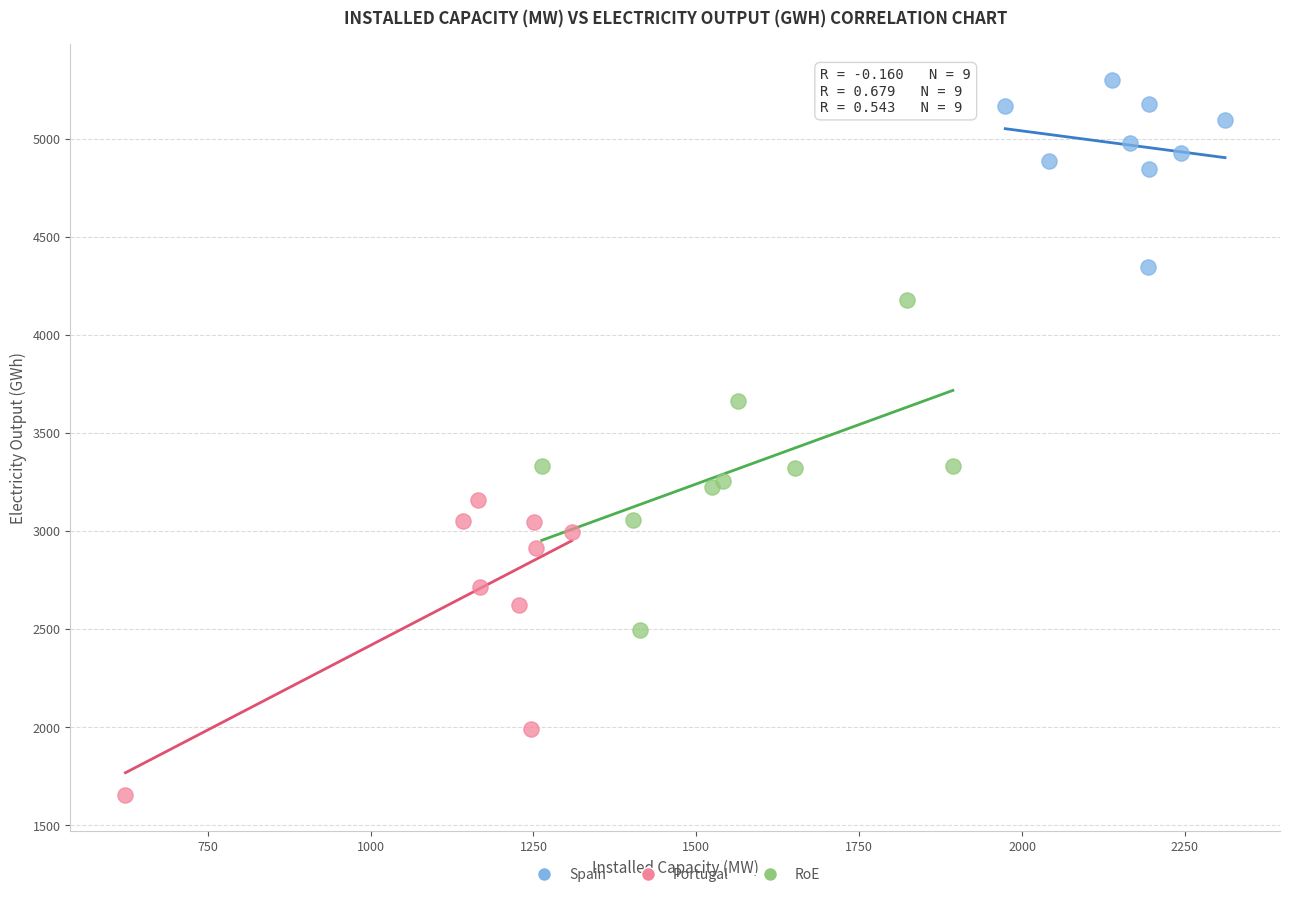

Which series contains the highest Y value?

Spain